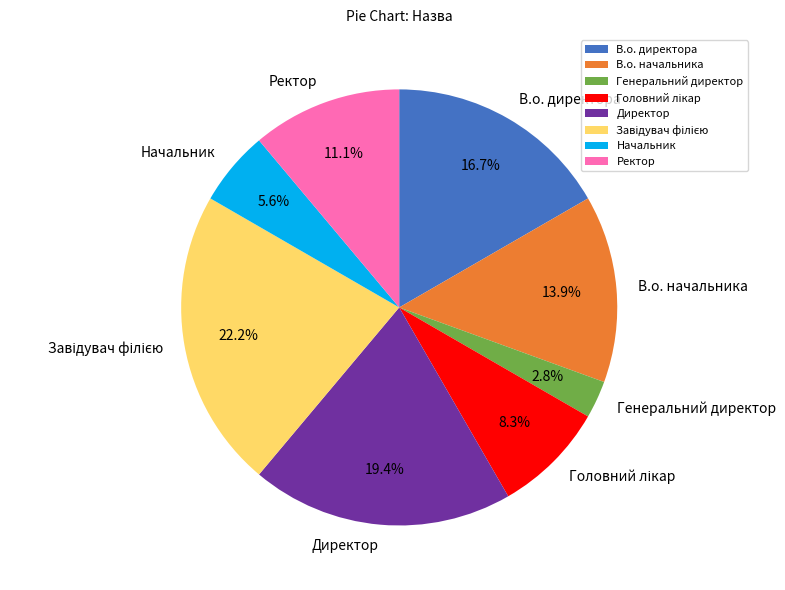

How much of the chart is everything except В.о. директора?

83.3%